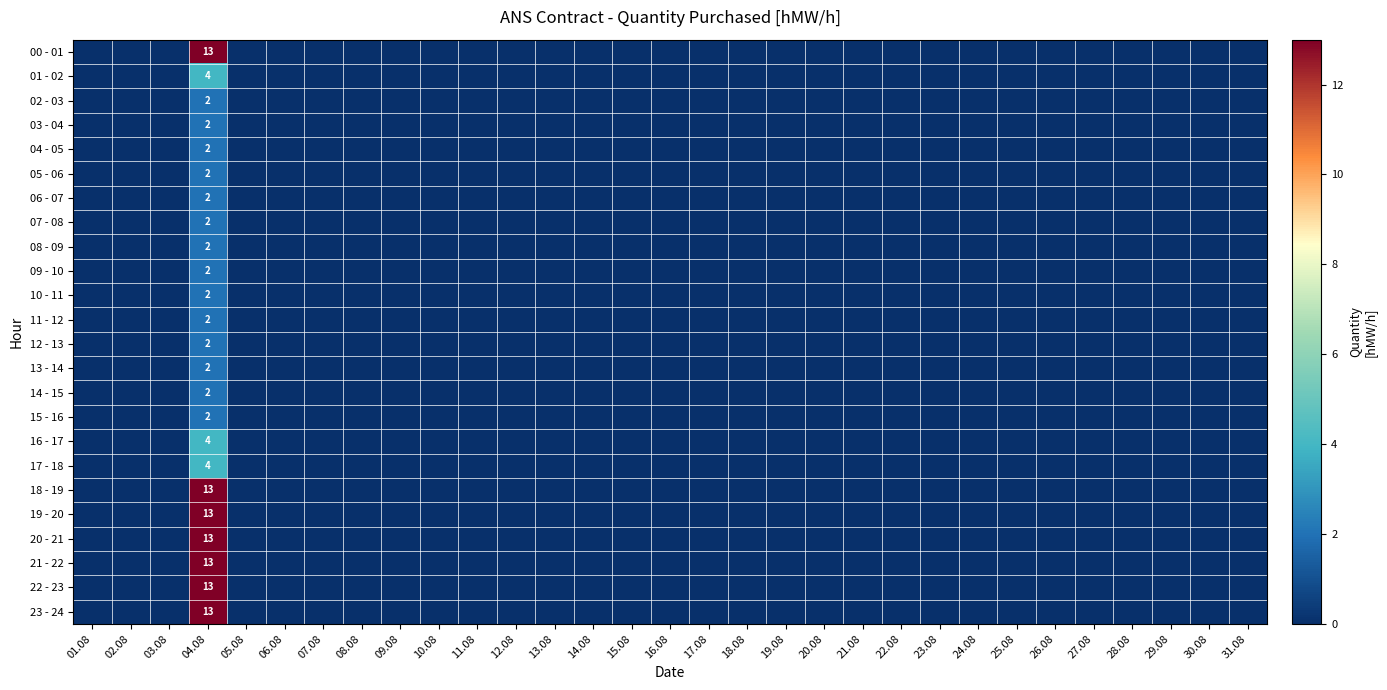

Is it true that 22 - 23 equals -9 at 09.08?

False